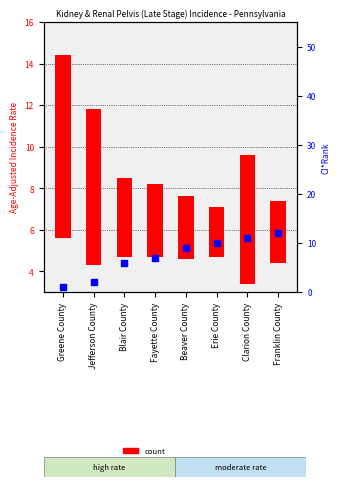

Reading left to right, what are all the values shown in this chart?

Greene County=1	Jefferson County=2	Blair County=6	Fayette County=7	Beaver County=9	Erie County=10	Clarion County=11	Franklin County=12